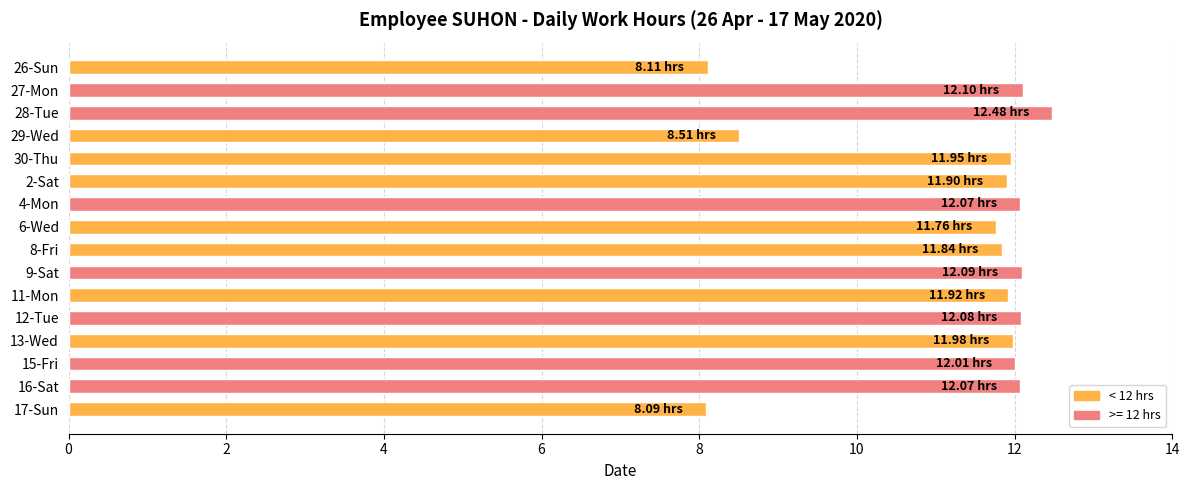

What is the change in value from 28-Tue to 13-Wed?

-0.5